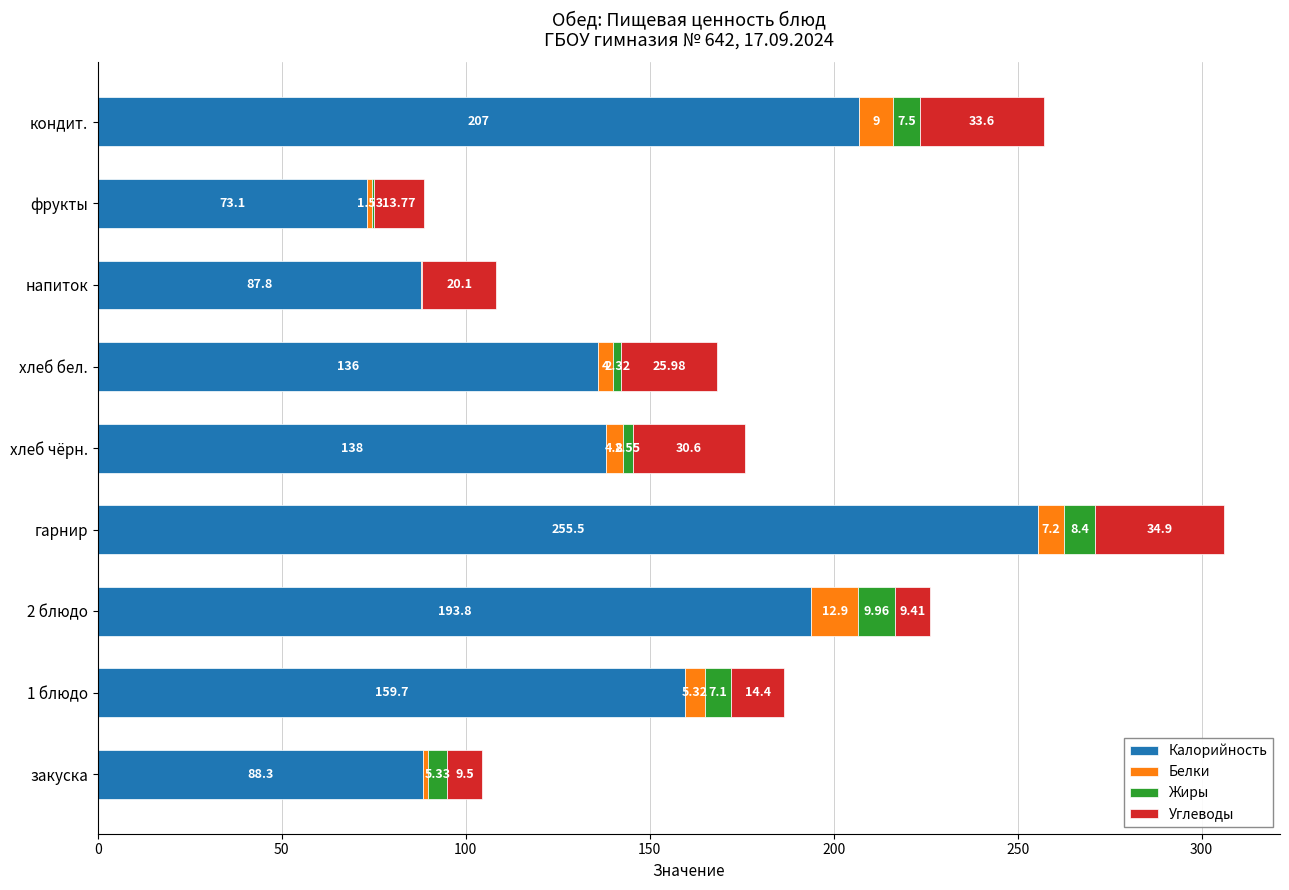

Which category has the highest value in the Калорийность series?

гарнир